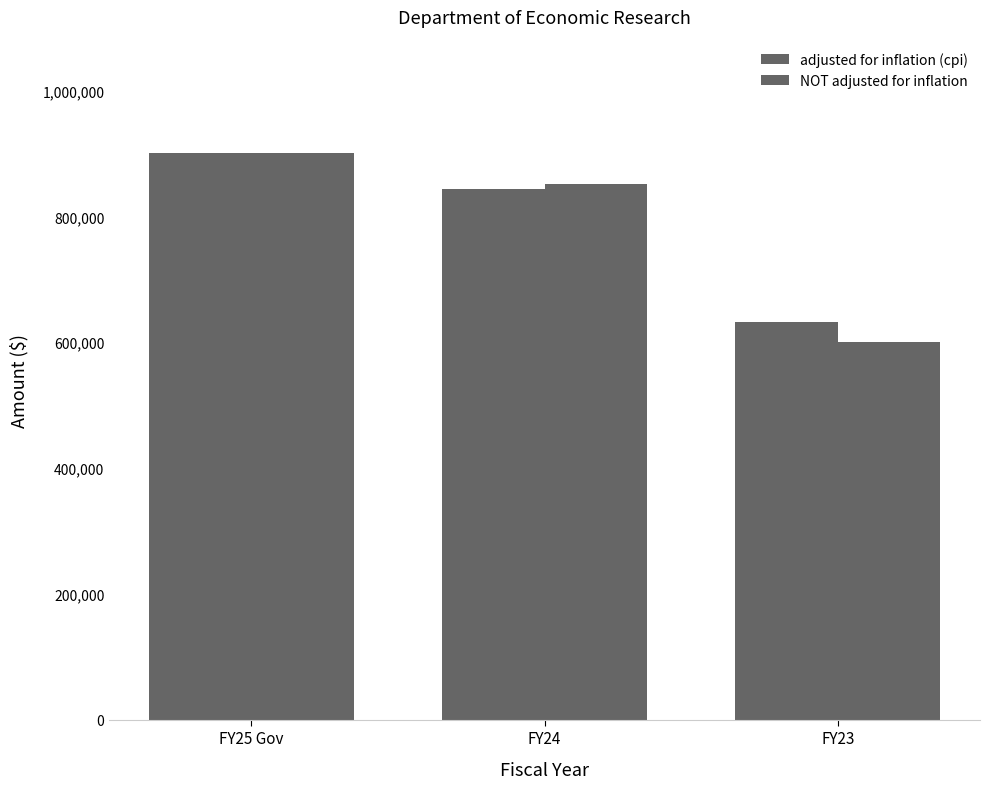

What is the average value of the NOT adjusted for inflation series?

783864